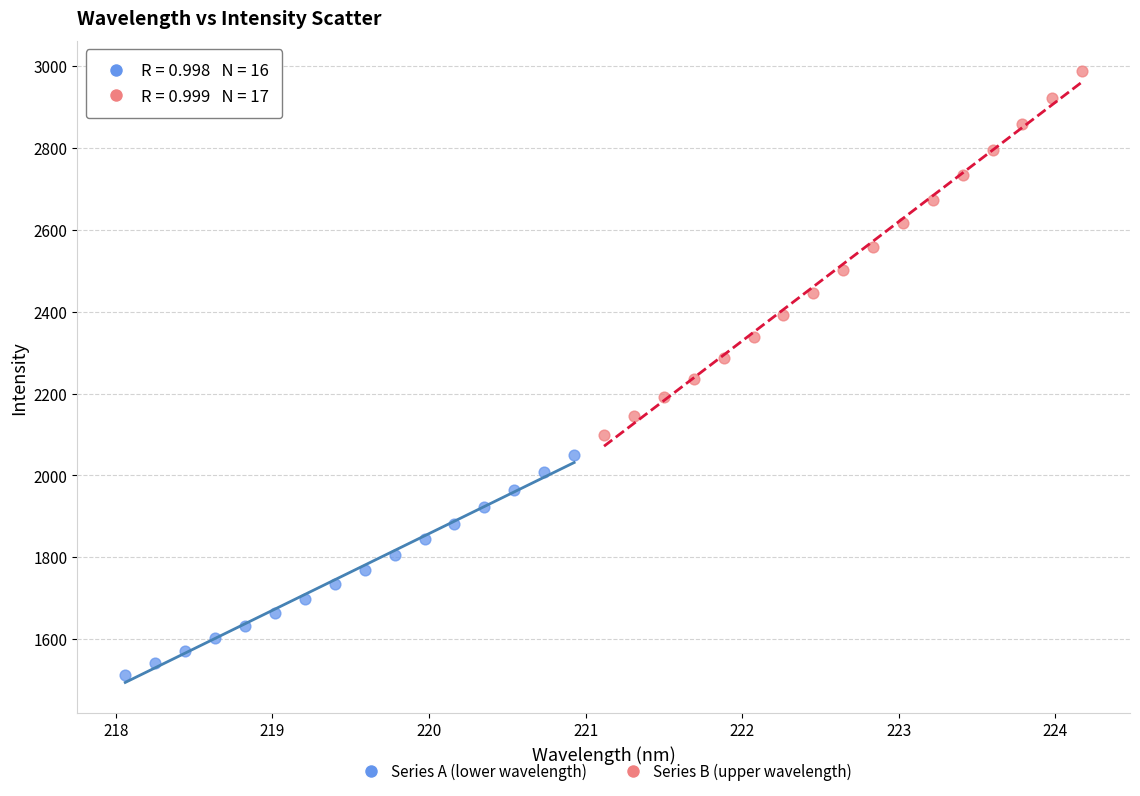

Which series has the largest Y range (max minus min)?

Series B (upper wavelength)